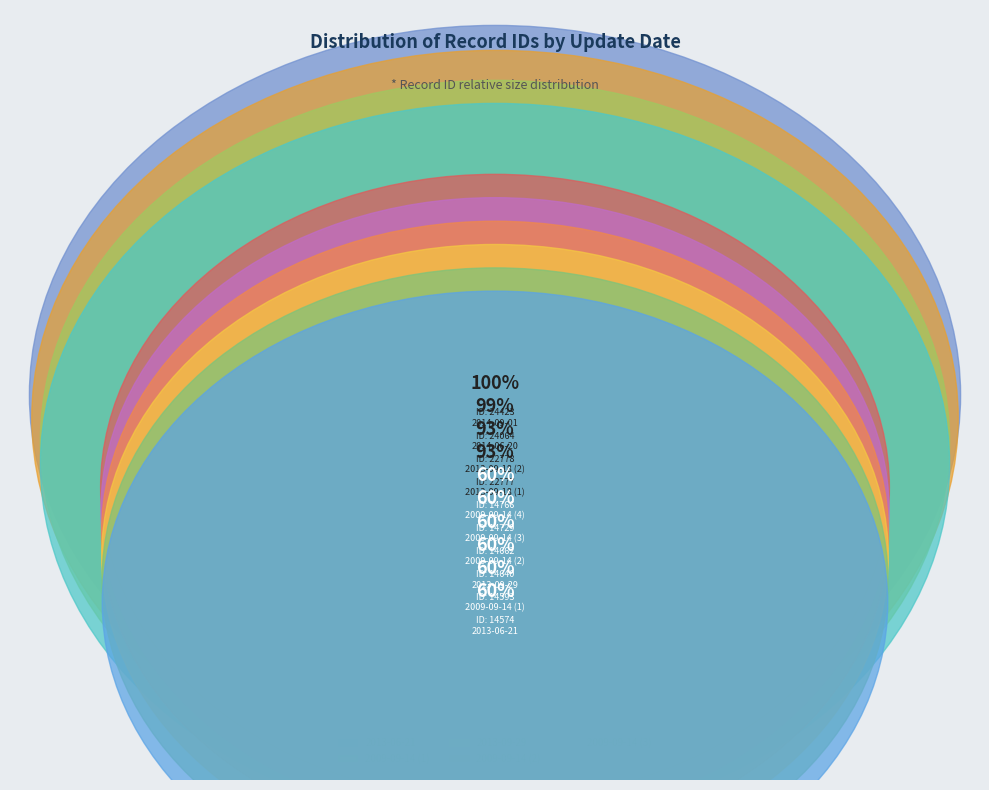

How many segments does this pie chart have?

10